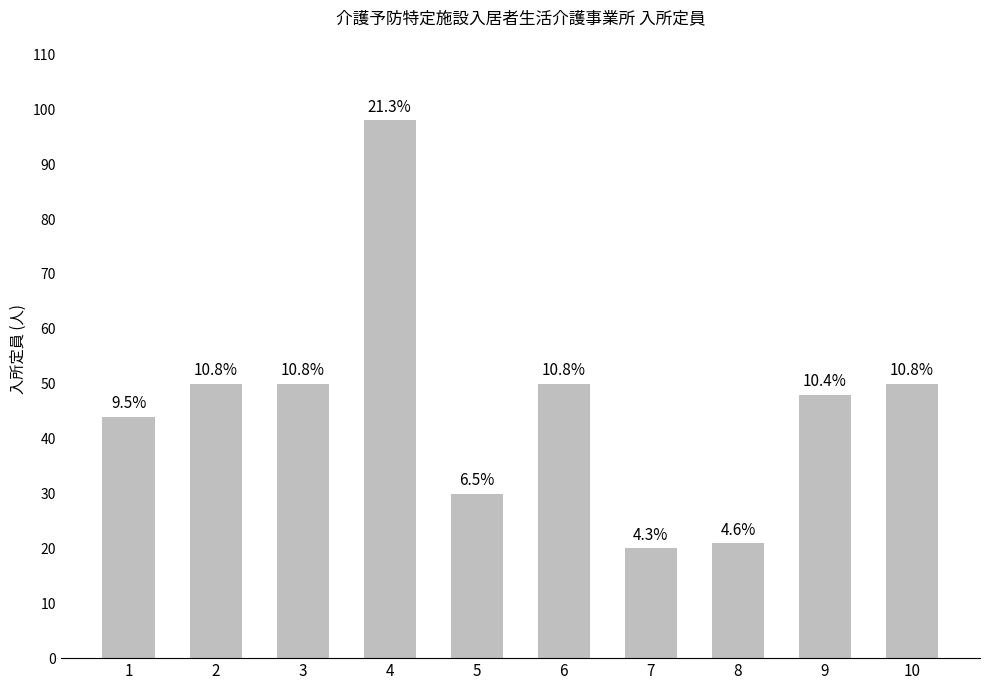

Reading left to right, what are all the values shown in this chart?

1=44	2=50	3=50	4=98	5=30	6=50	7=20	8=21	9=48	10=50